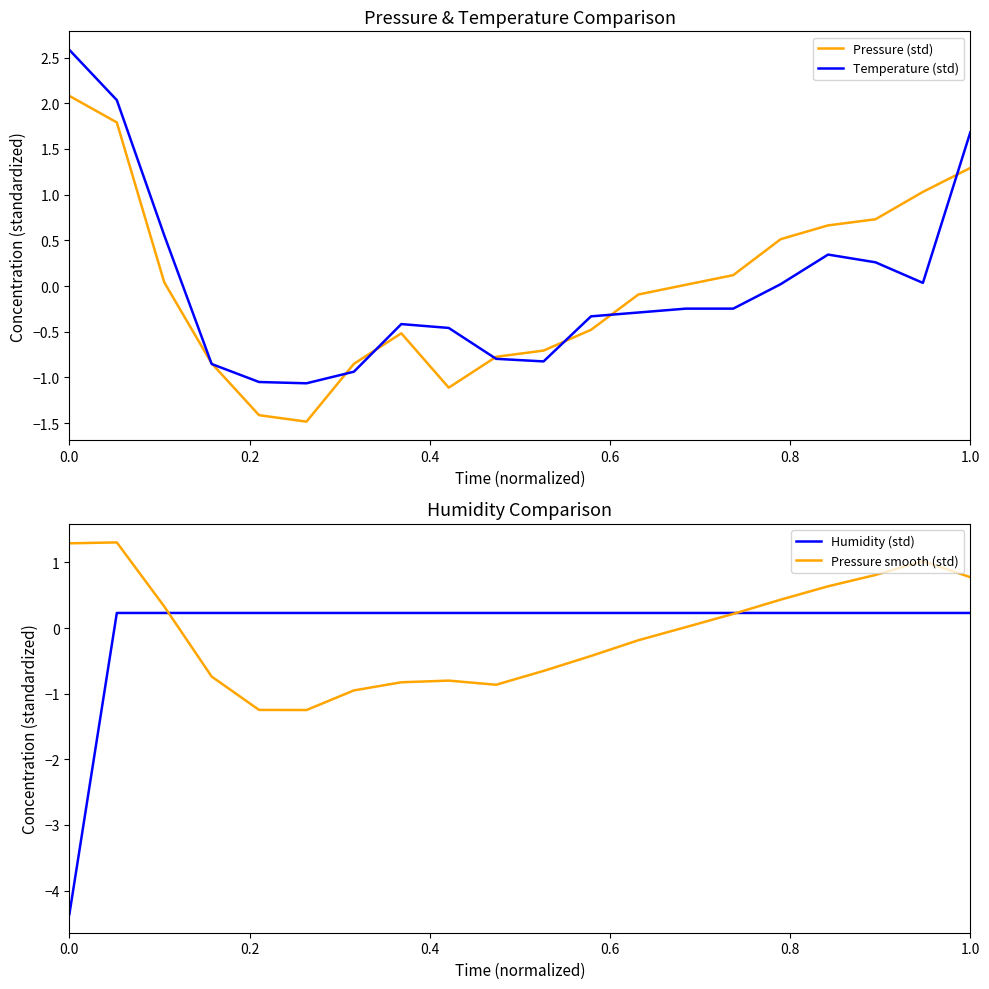

What is the minimum value for Pressure (std)?

-1.5